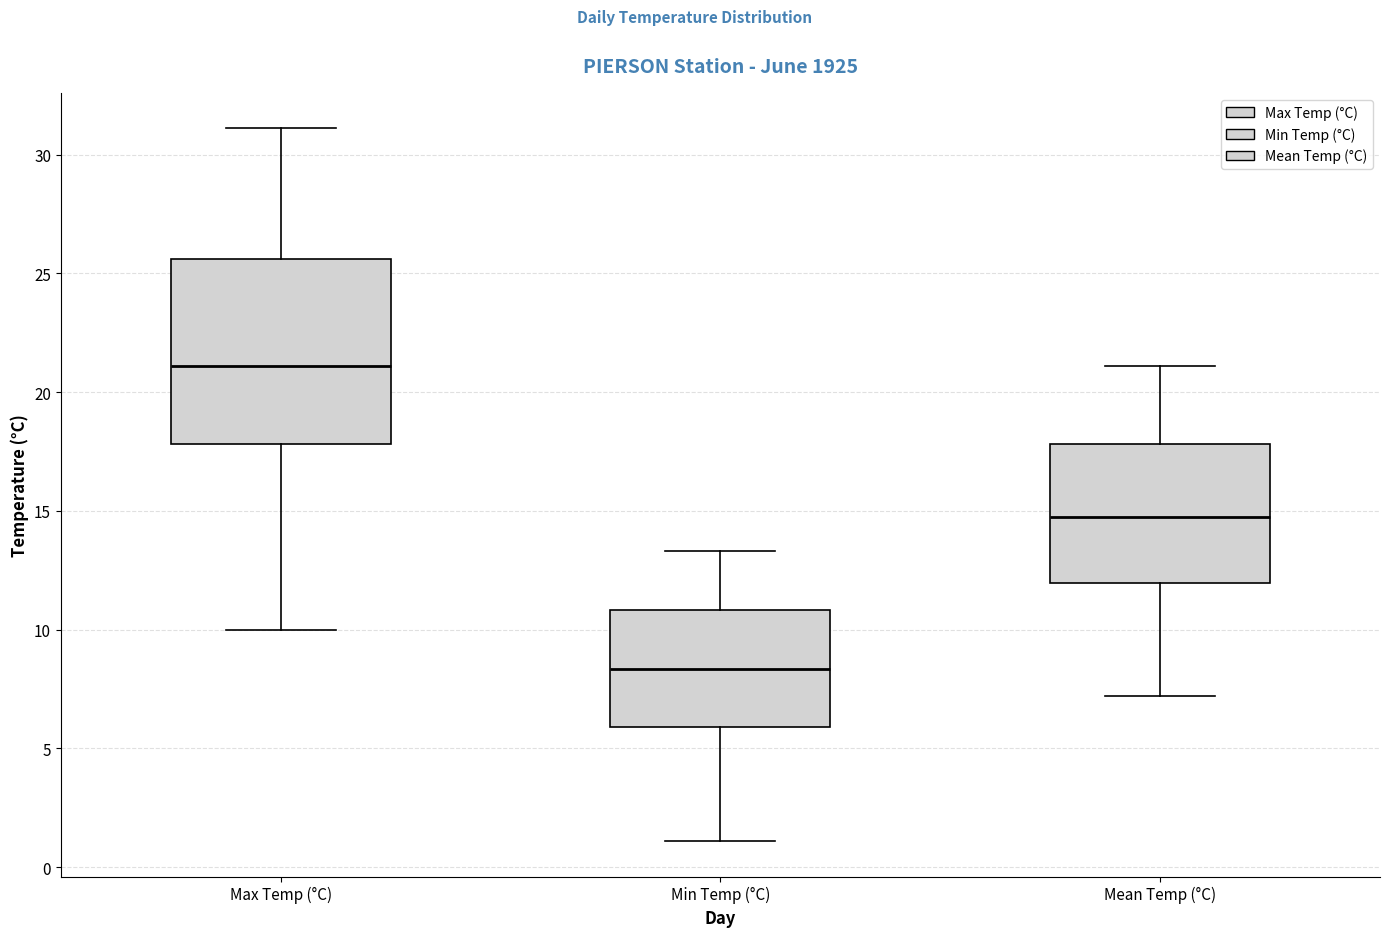

Which box has the highest median line?

Max Temp (°C)